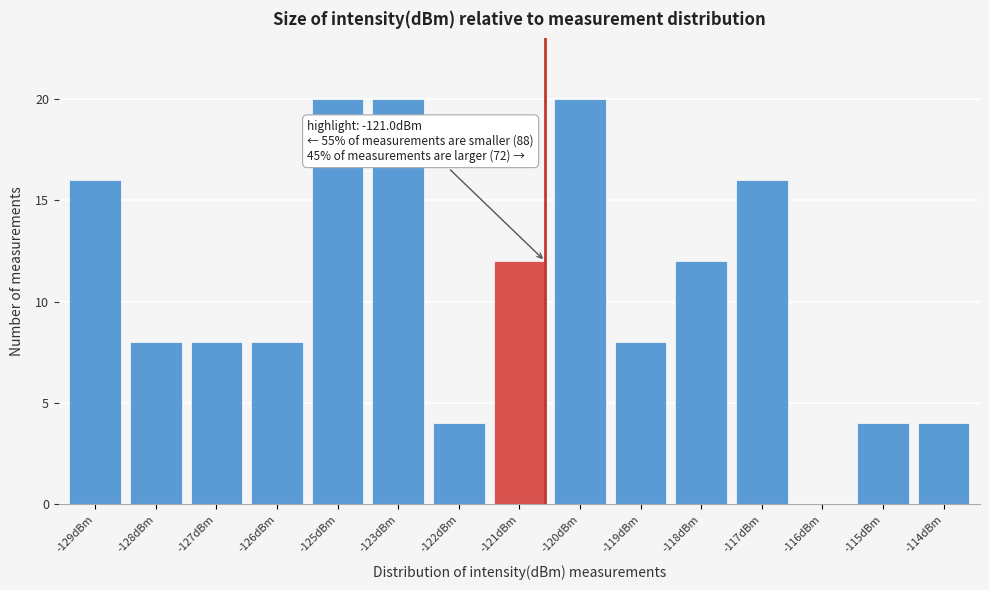

Reading right to left, transcribe all the data shown in this chart.

-114dBm=4	-115dBm=4	-116dBm=0	-117dBm=16	-118dBm=12	-119dBm=8	-120dBm=20	-121dBm=12	-122dBm=4	-123dBm=20	-125dBm=20	-126dBm=8	-127dBm=8	-128dBm=8	-129dBm=16